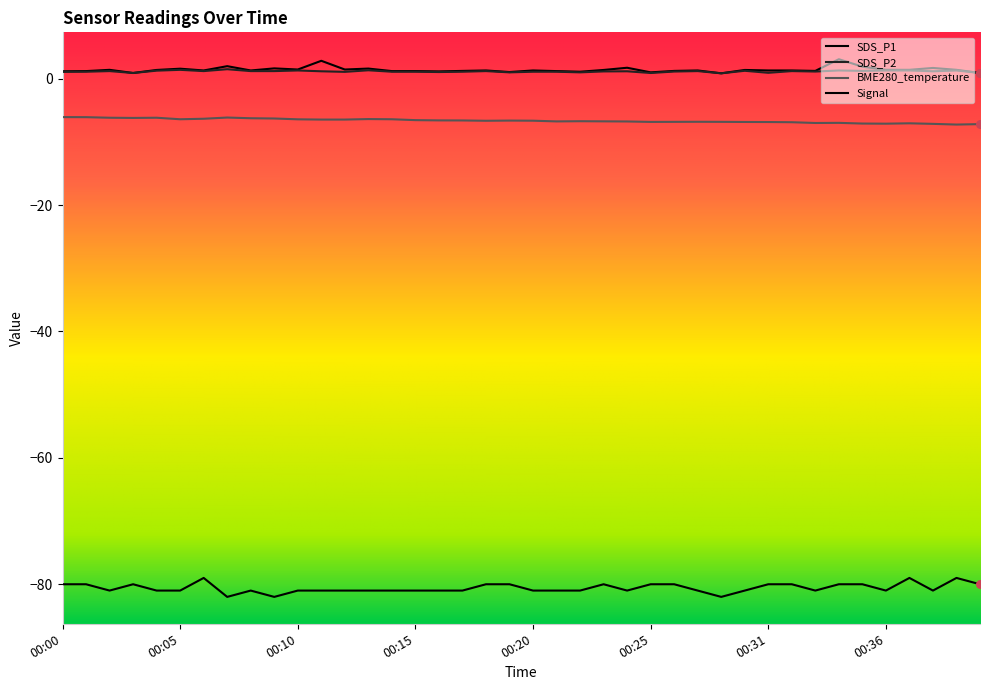

Which series has the largest total across all categories?

SDS_P1